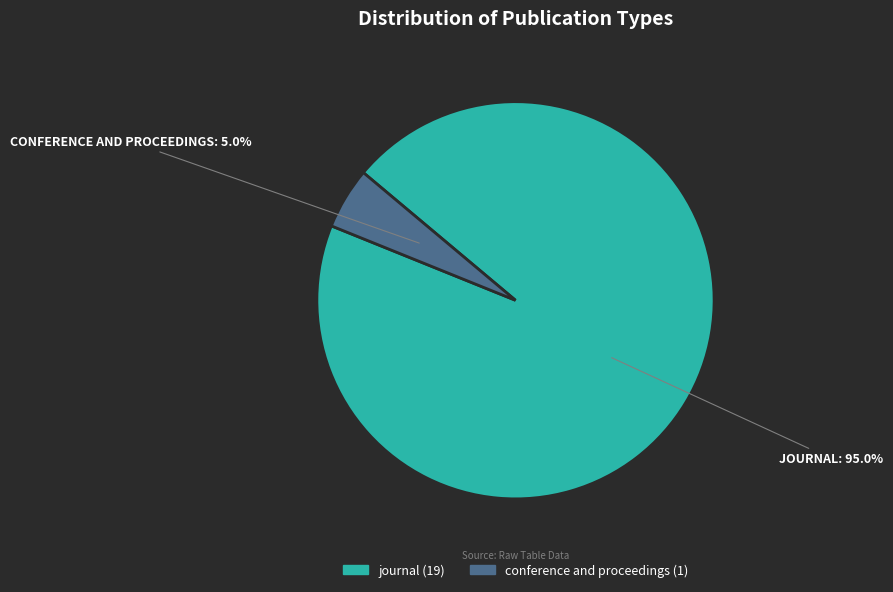

Is the sum of conference and proceedings and journal greater than half?

Yes